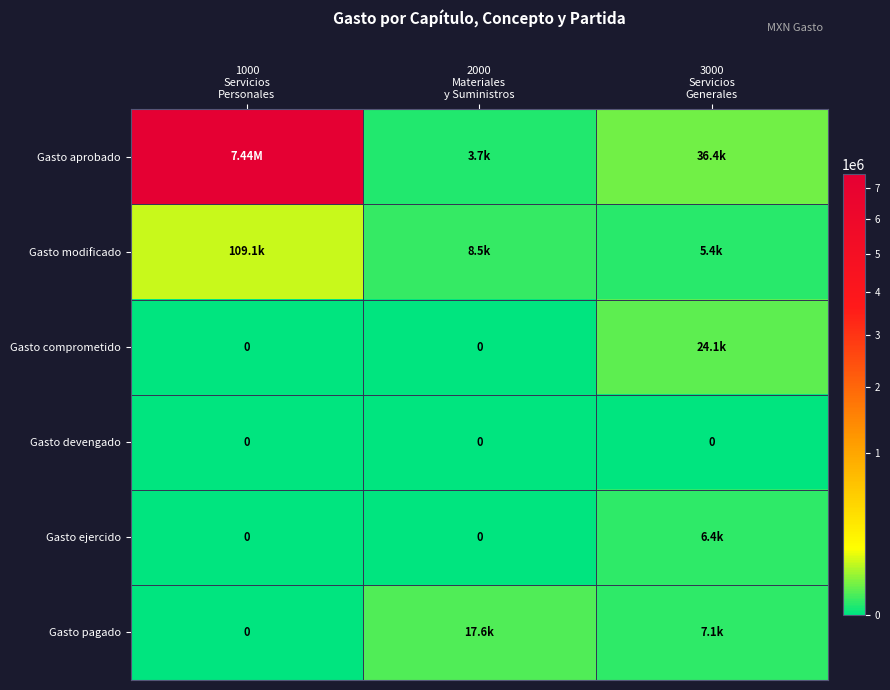

List the series in order of their peak value, lowest first.

Gasto devengado, Gasto ejercido, Gasto pagado, Gasto comprometido, Gasto modificado, Gasto aprobado